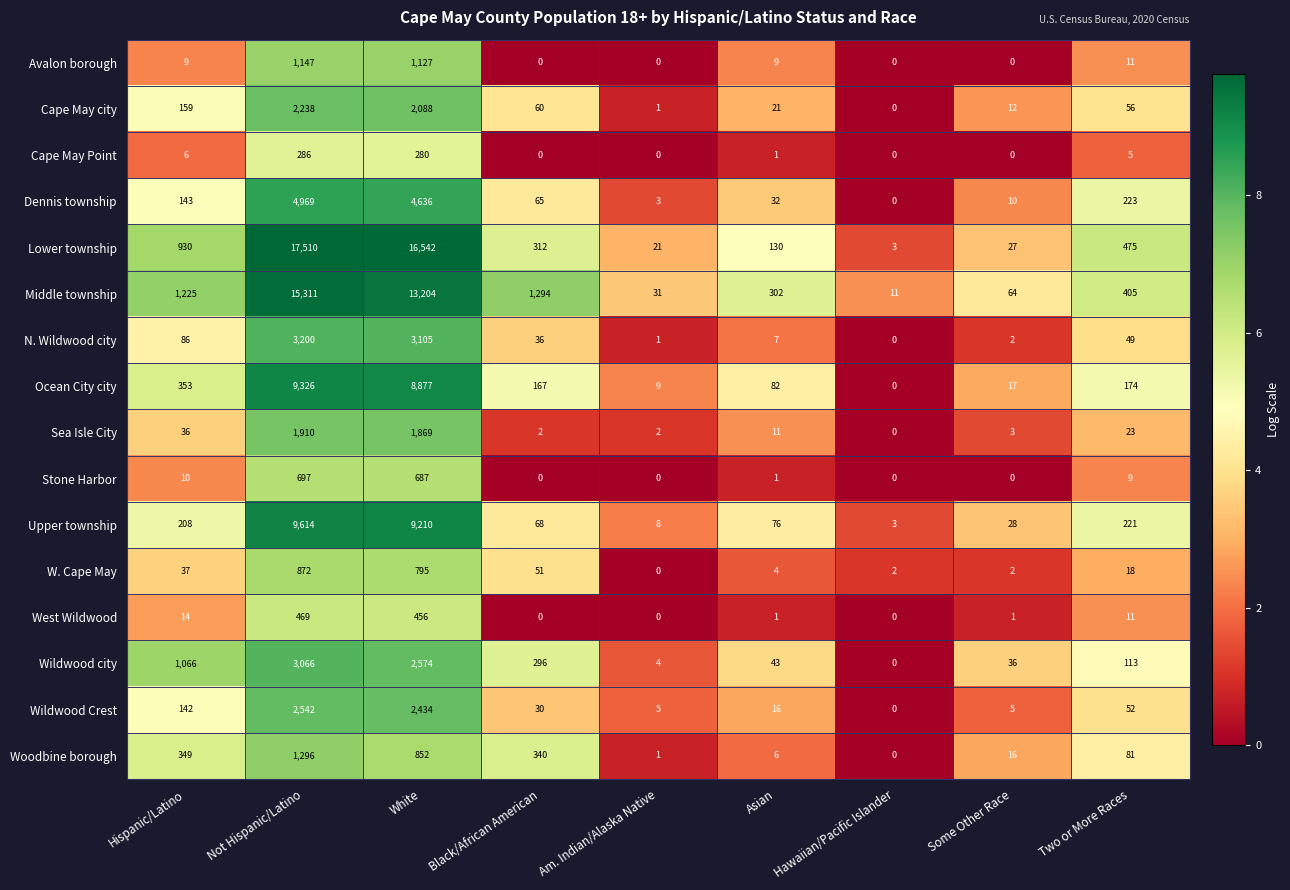

What is the average value of the Cape May city series?

515